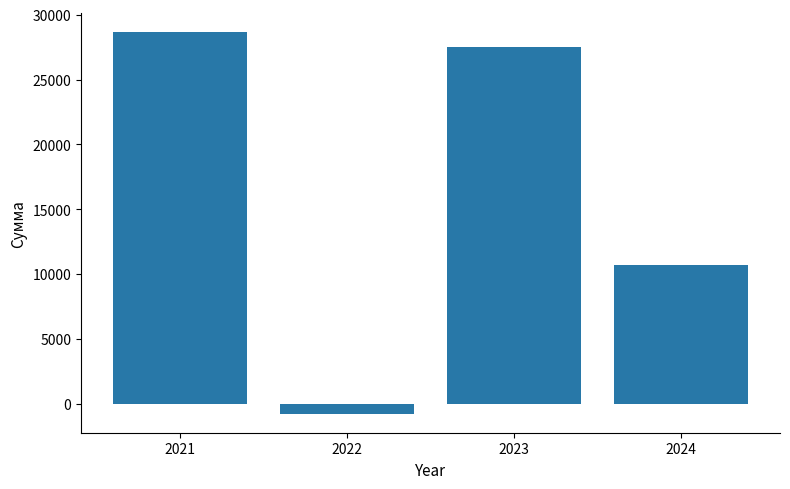

What is the difference between the second highest and second lowest values?

16839.4